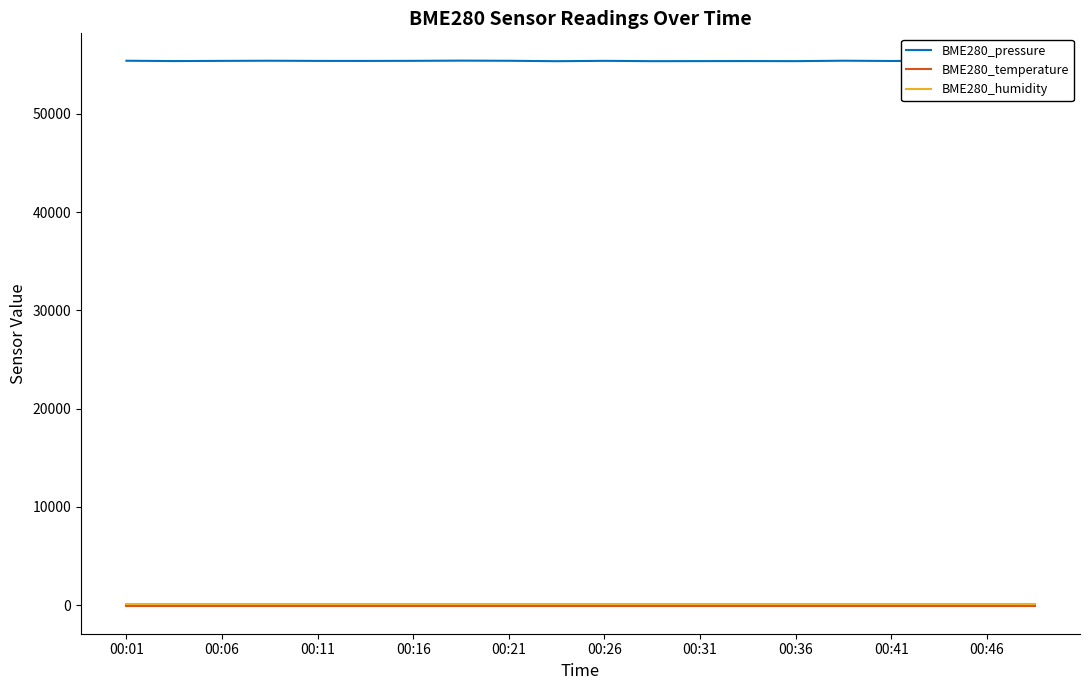

The value of BME280_temperature at 15 is -145.7. True or false?

True